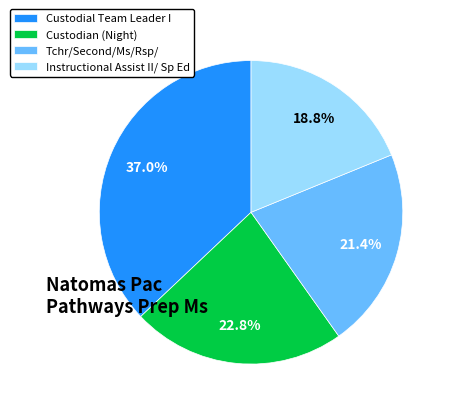

What percentage is the Instructional Assist II/ Sp Ed slice, to the nearest percent?

19%